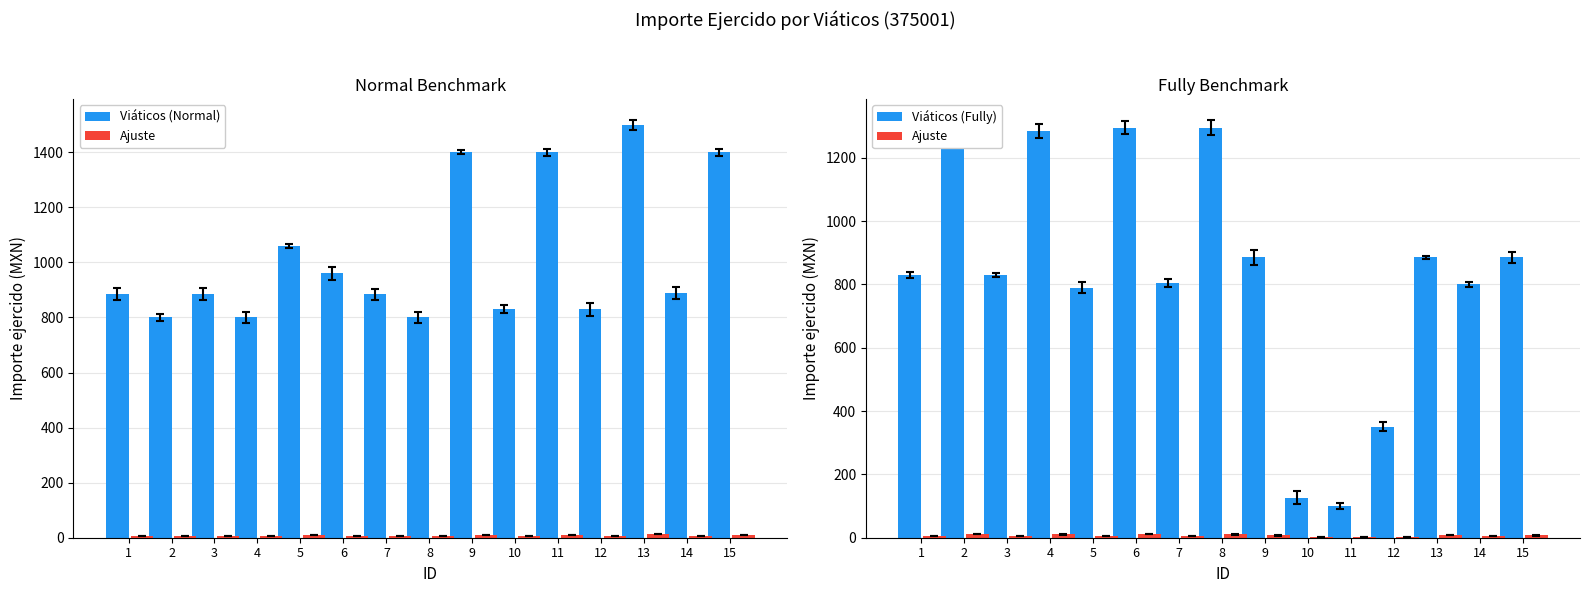

The value of Viáticos (Normal) at 13 is 1500.0. True or false?

True